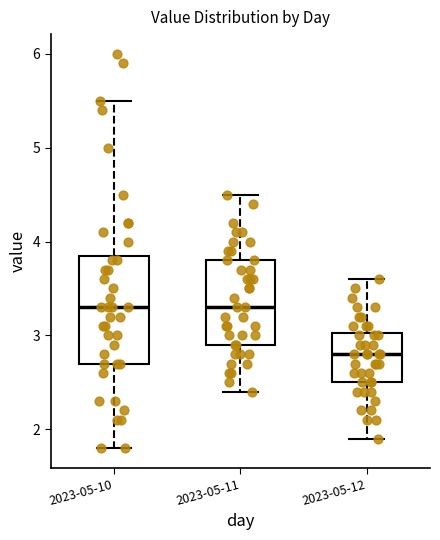

Reading left to right, transcribe this box plot: for each box, give where its median line is, the range the box spans, and where its two whiskers end, as read against the y-axis. The values are not printed on the chart, so give them approximately, as read against the axis.

2023-05-10: median 3.3, box 2.7 to 3.9, whiskers 1.8 to 5.5
2023-05-11: median 3.3, box 2.9 to 3.8, whiskers 2.4 to 4.5
2023-05-12: median 2.8, box 2.5 to 3.0, whiskers 1.9 to 3.6